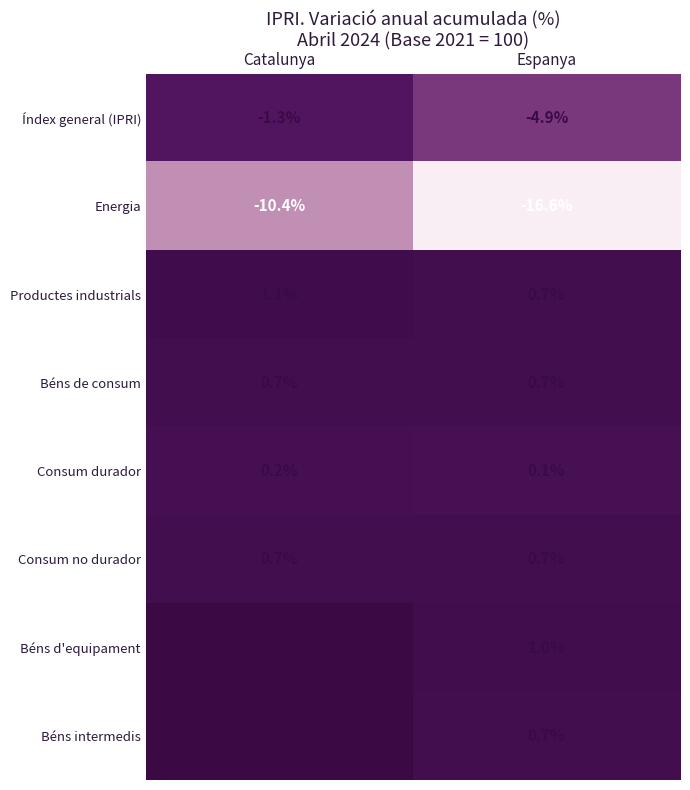

What is the difference between the maximum and minimum values in the Energia series?

6.2